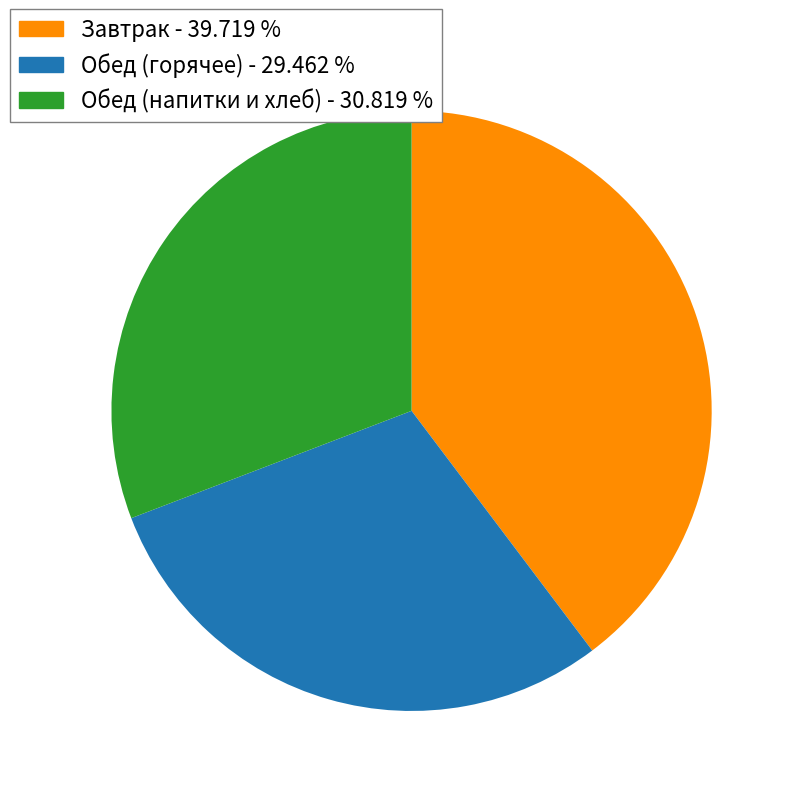

Is there any slice that represents more than half of the pie?

No